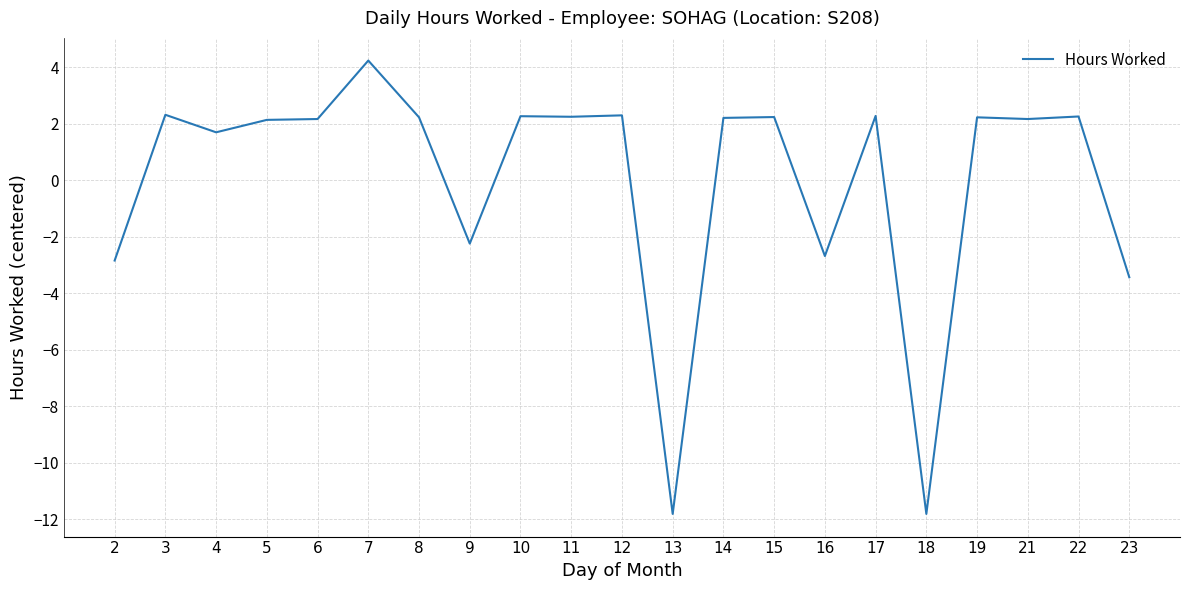

What is the maximum value shown in the chart?

4.2